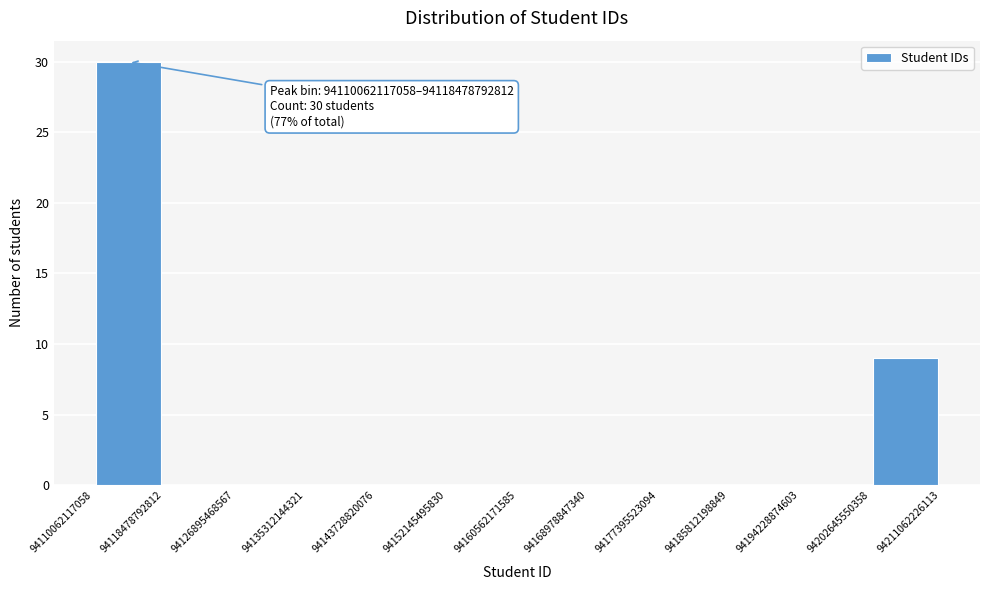

Over which range of the x-axis is the bar tallest?

94110062117058 to 94118478792812